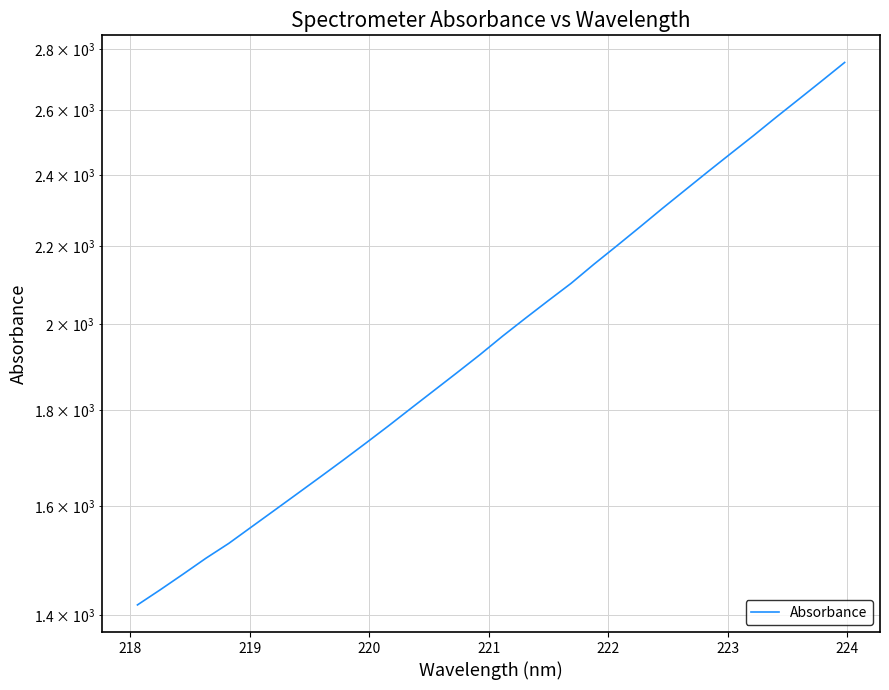

How many values exceed 1970?

16